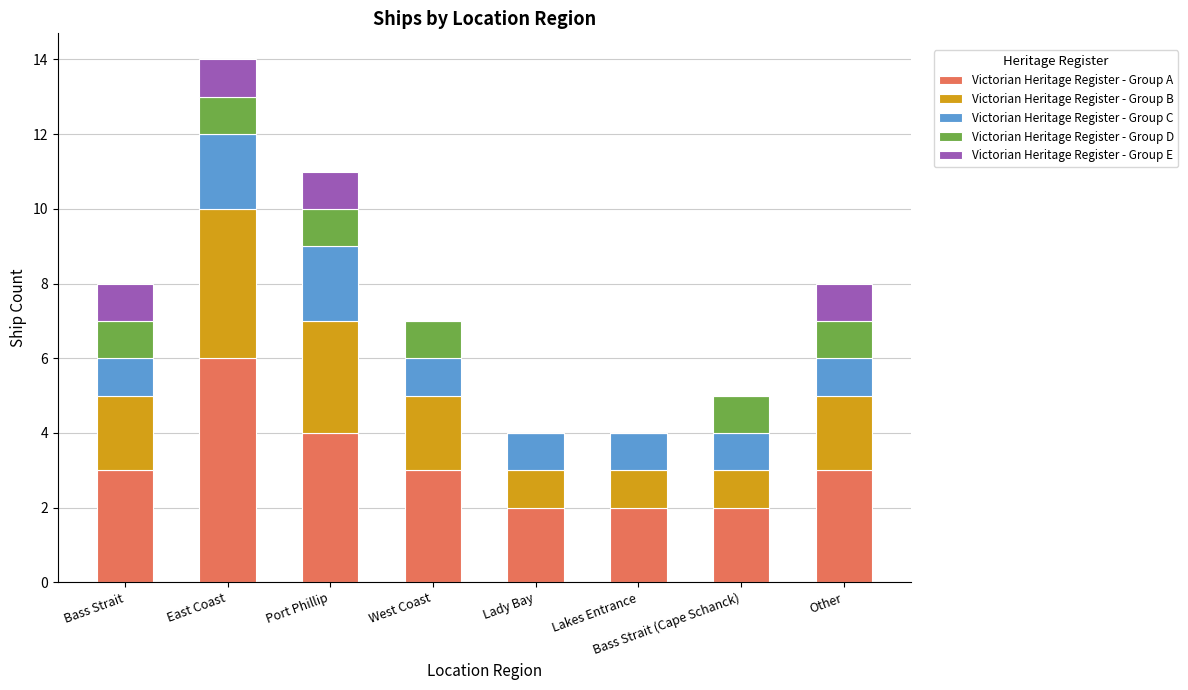

The Victorian Heritage Register - Group A series shows 1 at Other. True or false?

False